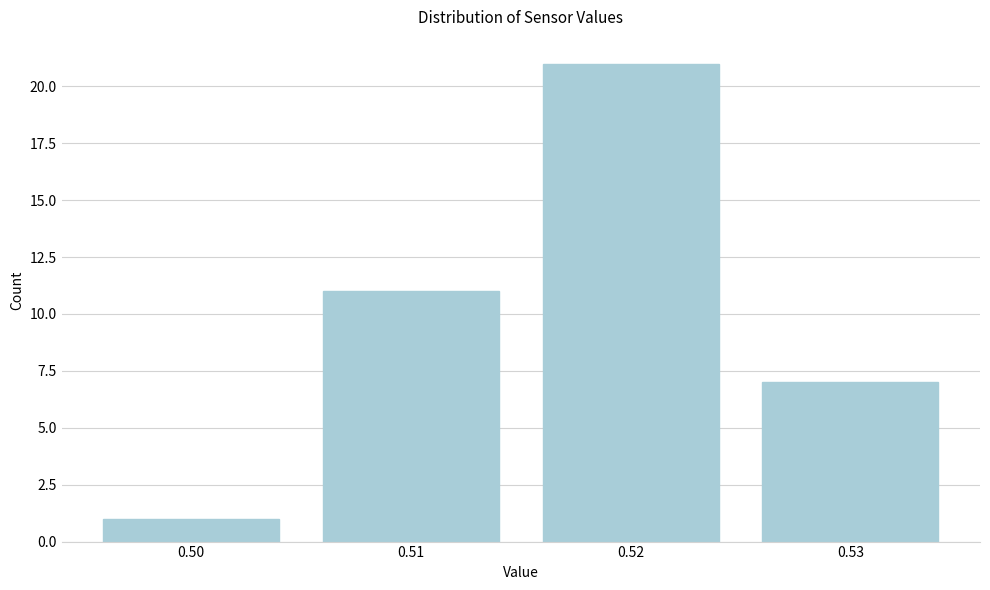

Reading left to right, transcribe this chart: for each bar, give the range it covers on the x-axis and its height. The values are not printed on the chart, so give them approximately, as read against the axis.

0.495 to 0.505: 1
0.505 to 0.515: 11
0.515 to 0.525: 21
0.525 to 0.535: 7